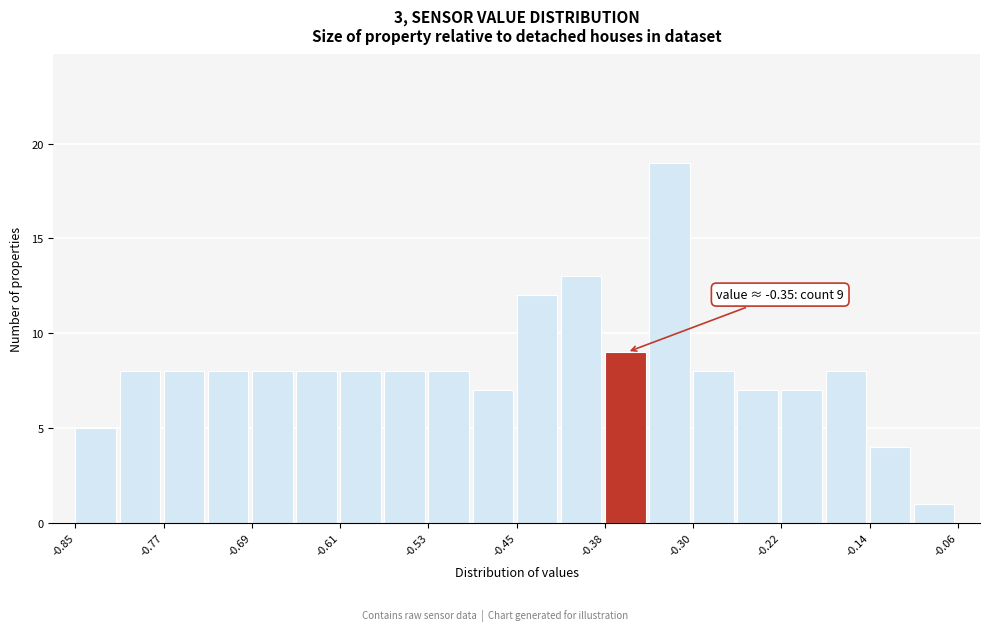

Read against the x-axis, roughly where is the centre of the tallest bar?

-0.32